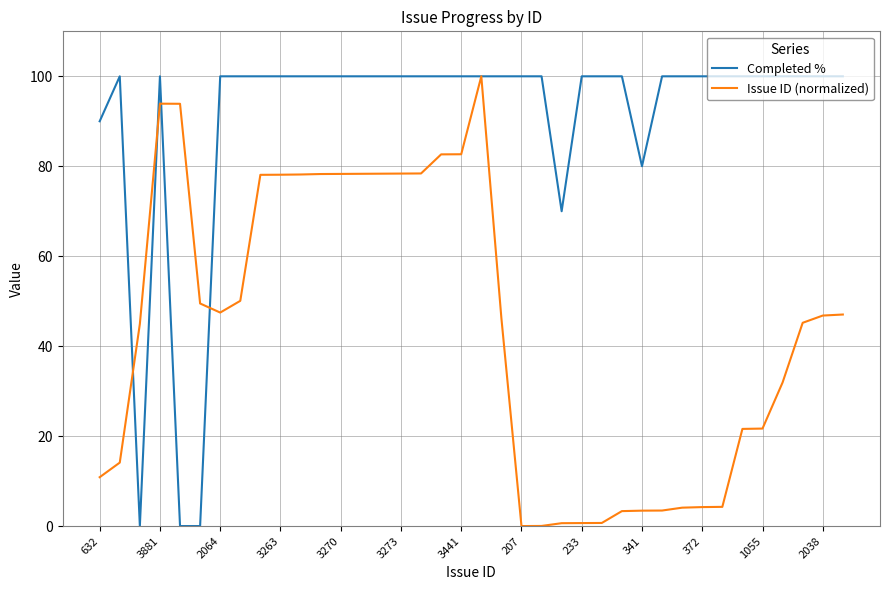

Which series has the largest total across all categories?

Completed %